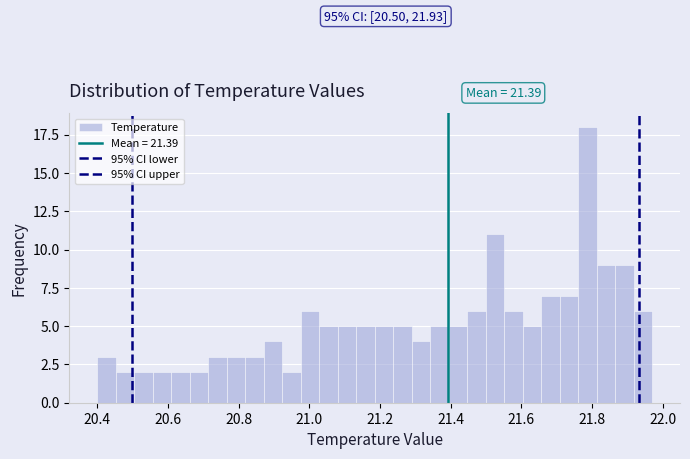

Around what value on the x-axis is the tallest bar? Give the approximate position of its centre, as read against the axis.

21.78